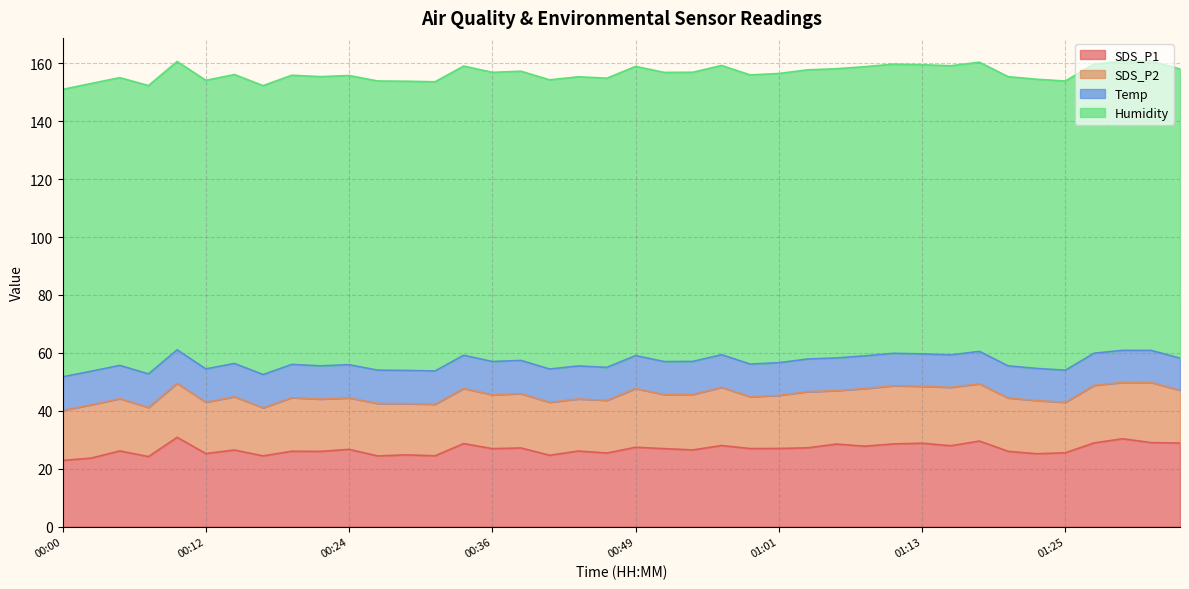

Which series has the largest range (max minus min)?

SDS_P1